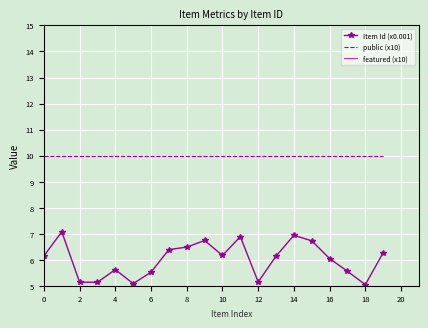

True or false: Item Id (x0.001) and public (x10) intersect in this chart.

False